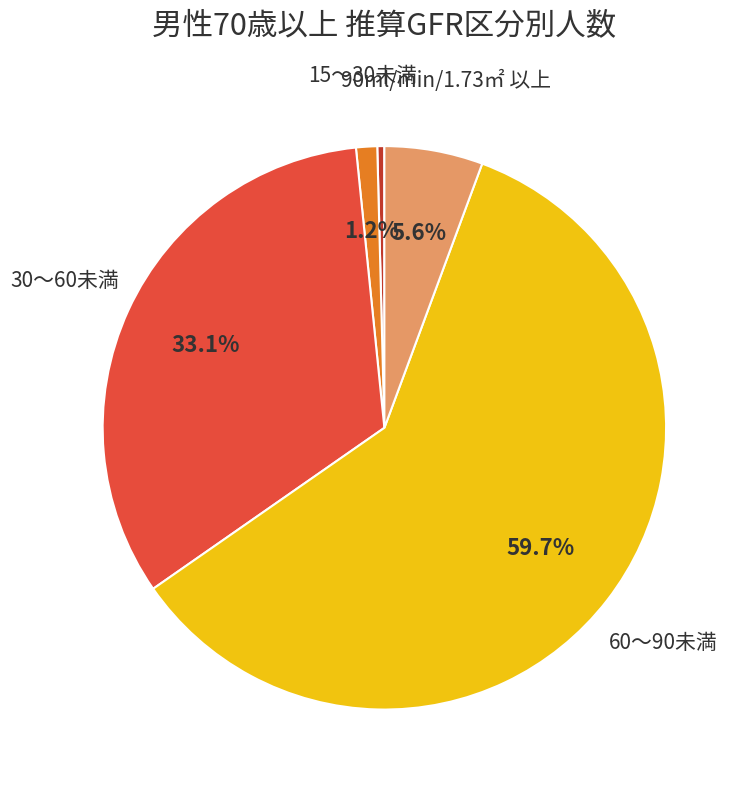

Does any single category account for the majority?

Yes